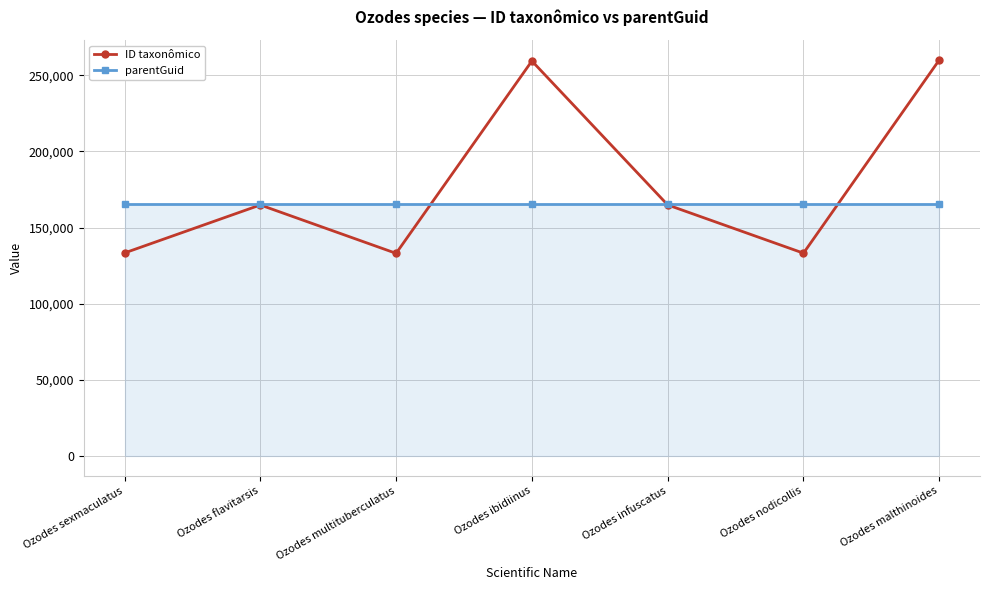

What value does the ID taxonômico series have at Ozodes malthinoides?

259975